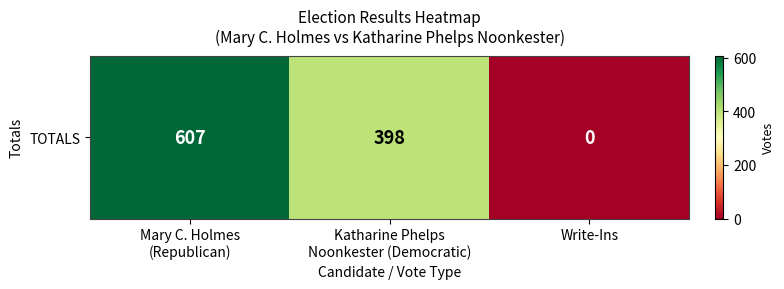

At which category does the chart reach its peak across all series?

Mary C. Holmes
(Republican)